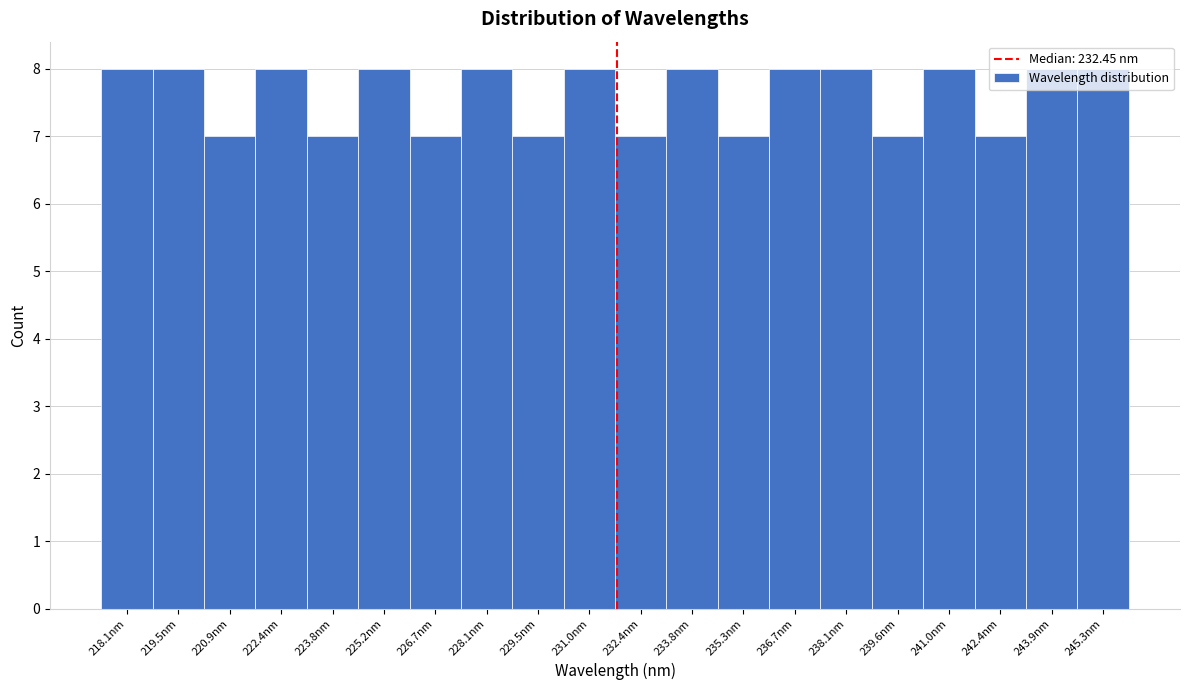

What is the label of the 19th bar from the right?

219.5nm